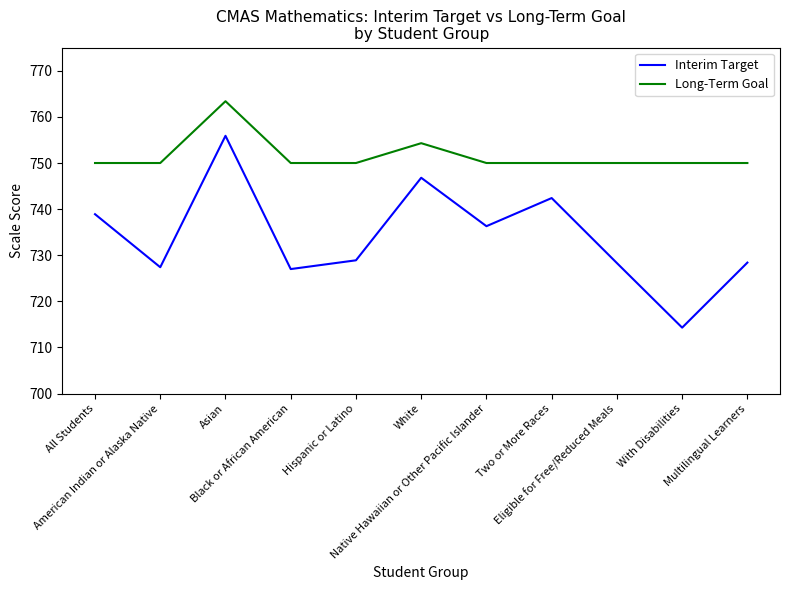

What is the difference between the maximum and minimum values in the Long-Term Goal series?

13.4